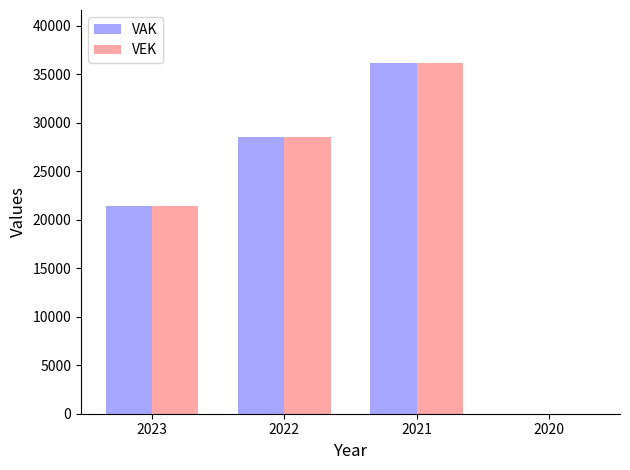

What is the sum of all VAK values?

86109